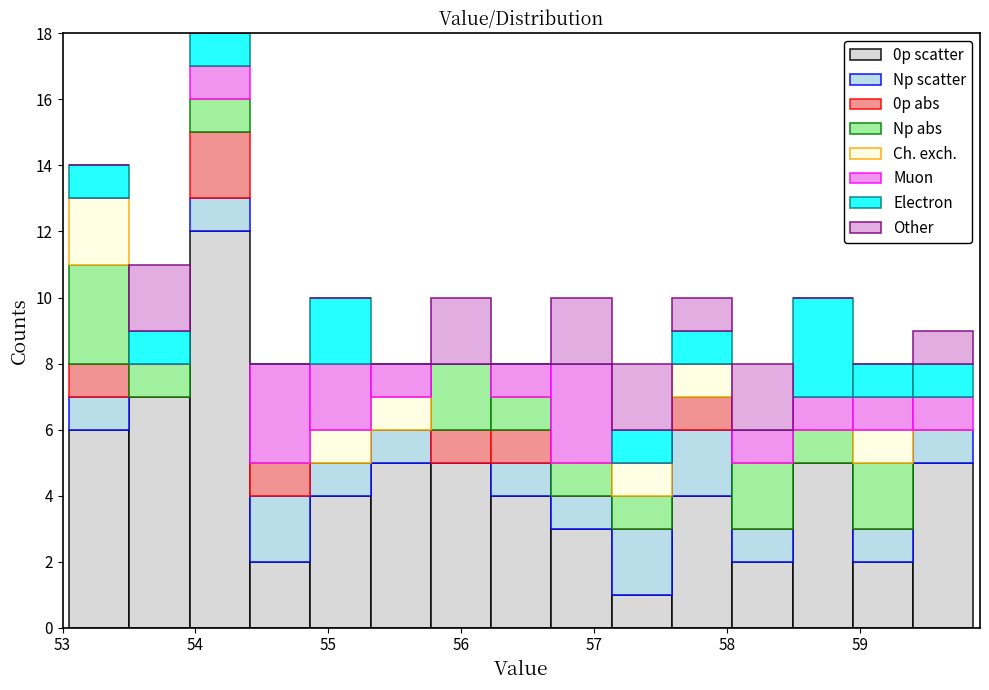

What is the total height of the stacked bar covering 57.6 to 58.0 on the x-axis? Neither the bar edges nor the heights are printed on the chart, so give them approximately, as read against the axes.

10